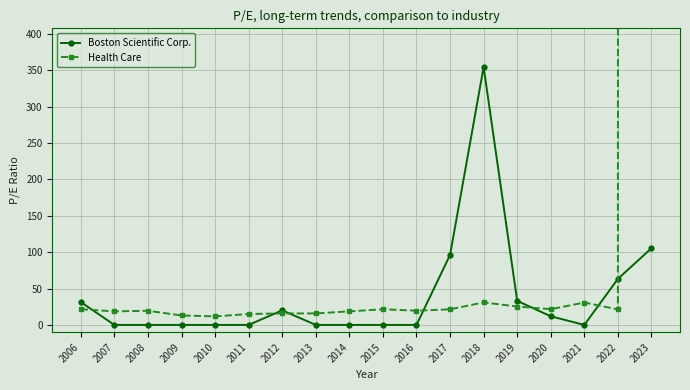

At which category does Boston Scientific Corp. reach its first local peak?

2012